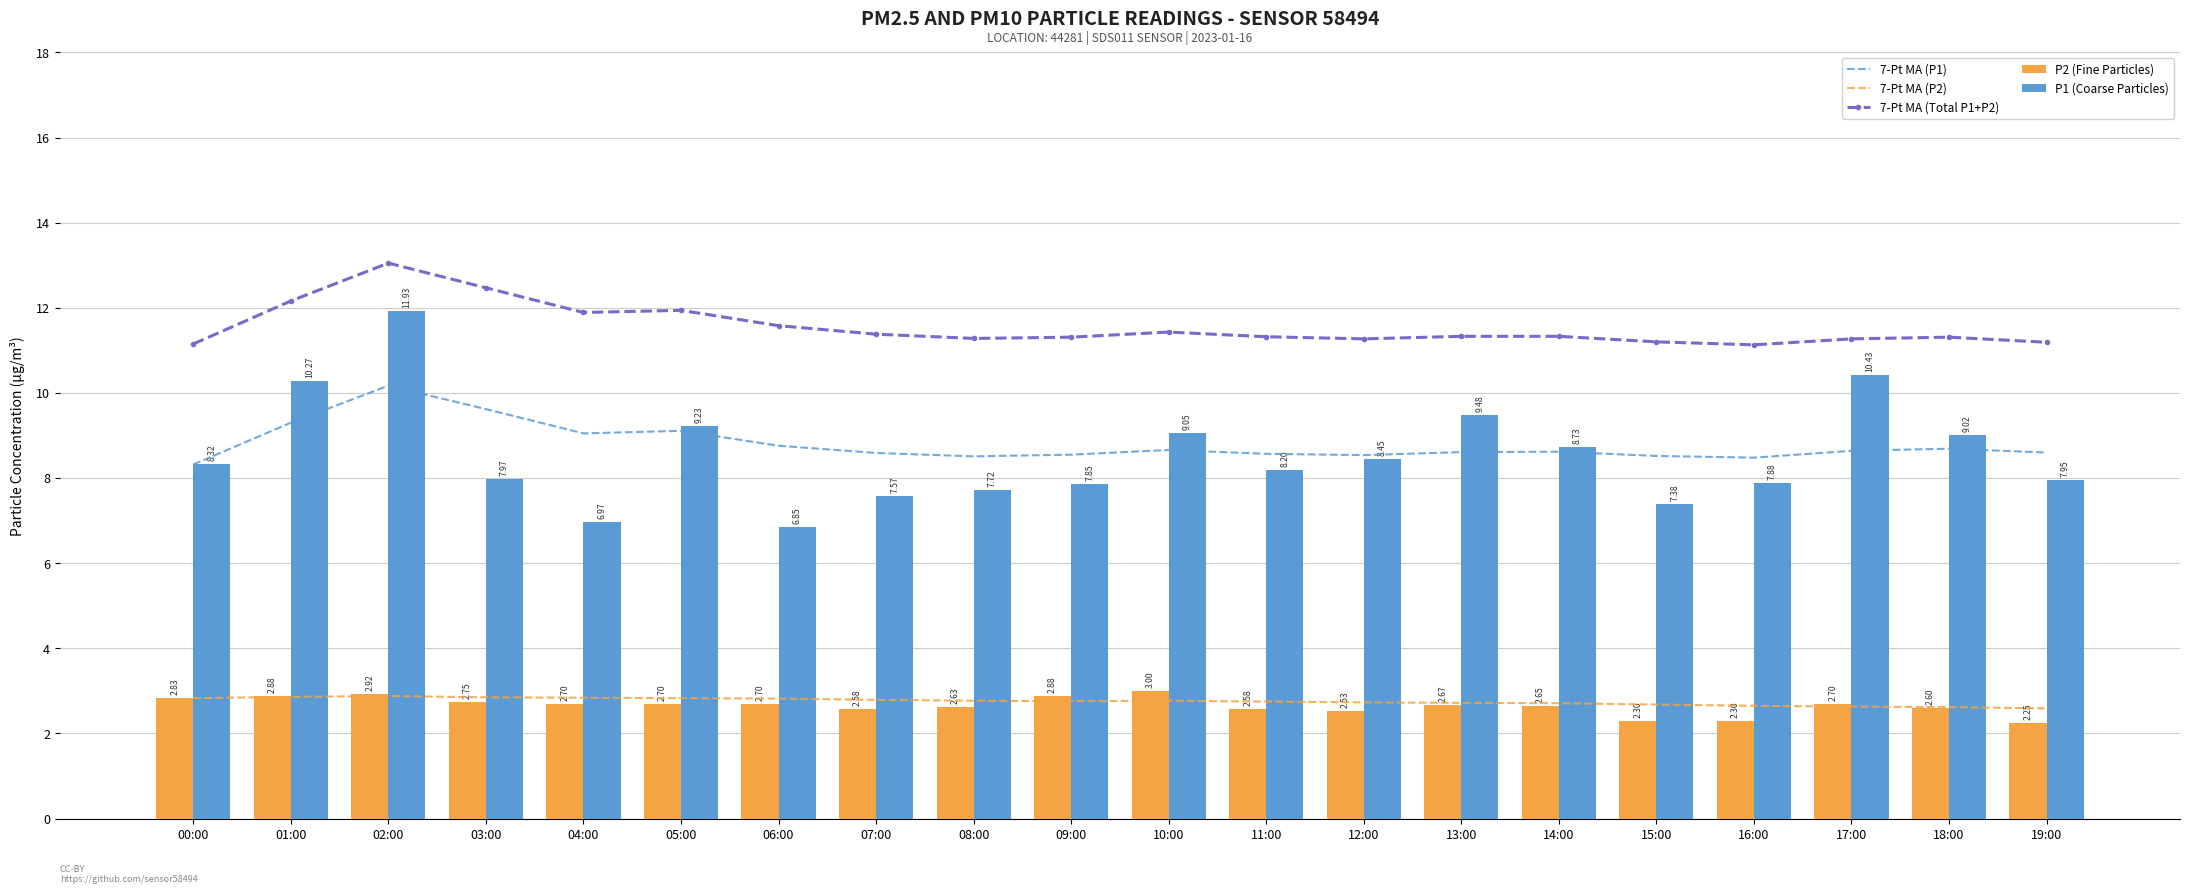

Which series has the largest range (max minus min)?

P1 (Coarse Particles)